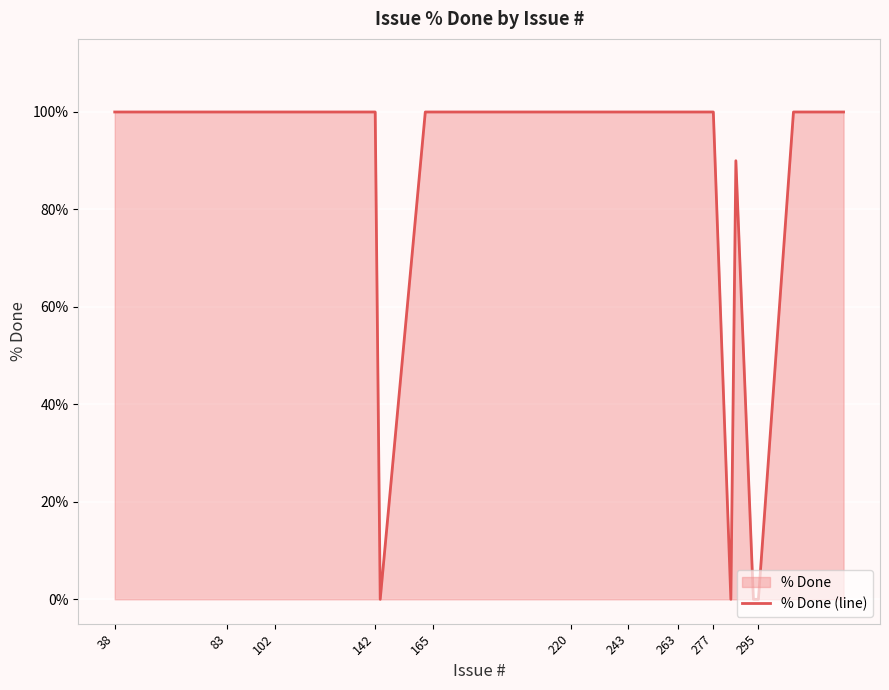

Reading right to left, transcribe all the data shown in this chart.

100	100	100	0	0	90	0	100	100	100	100	100	100	100	100	100	100	100	100	100	100	100	100	100	100	100	0	100	100	100	100	100	100	100	100	100	100	100	100	100